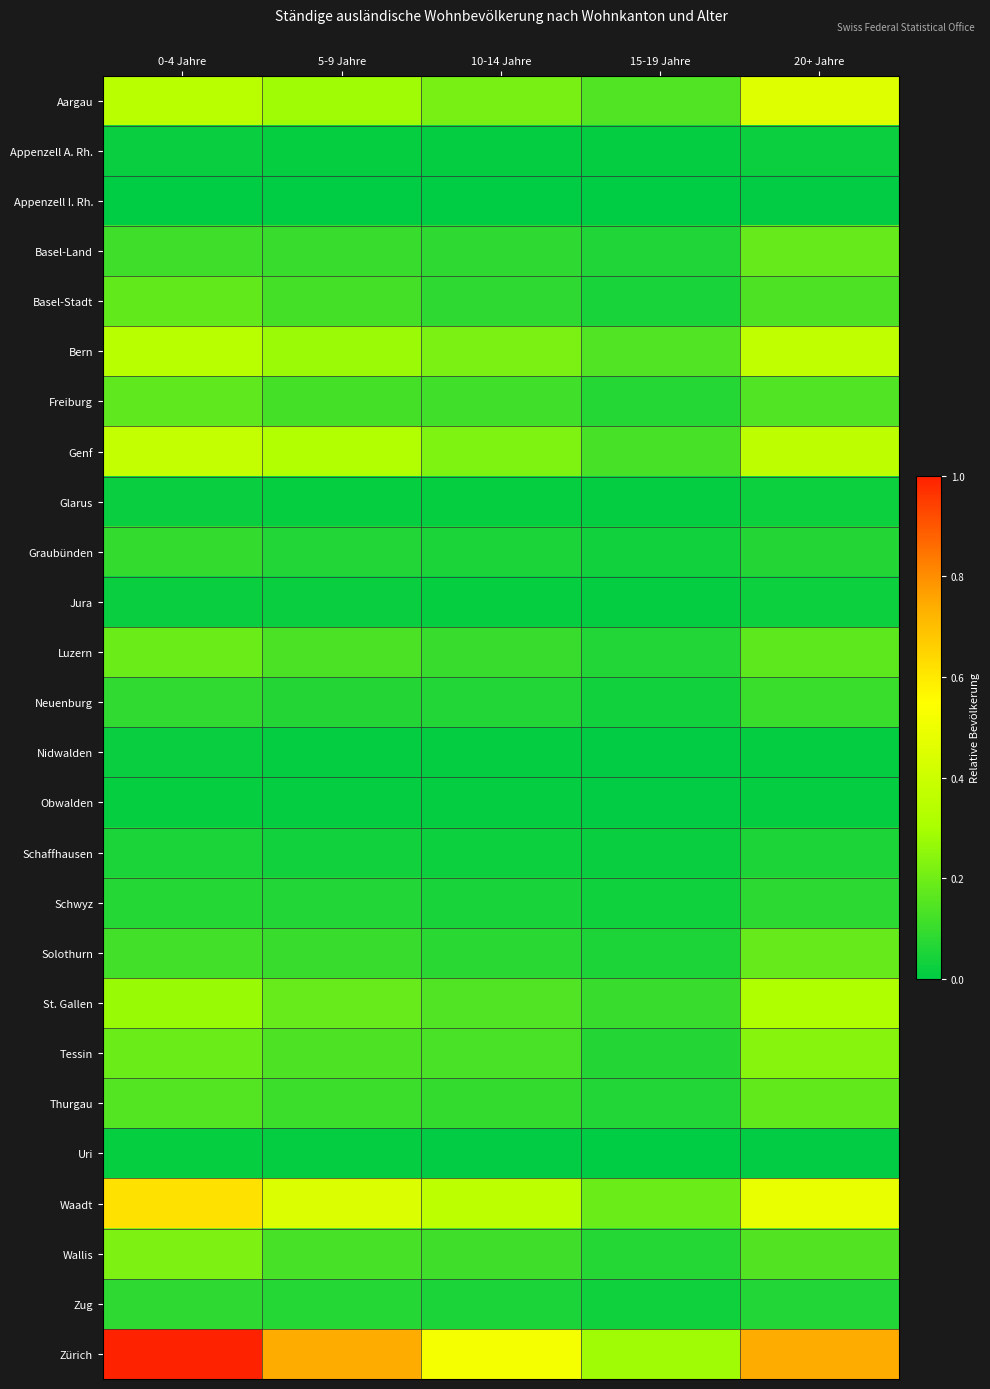

What is the total value across all series at 0-4 Jahre?

4.8